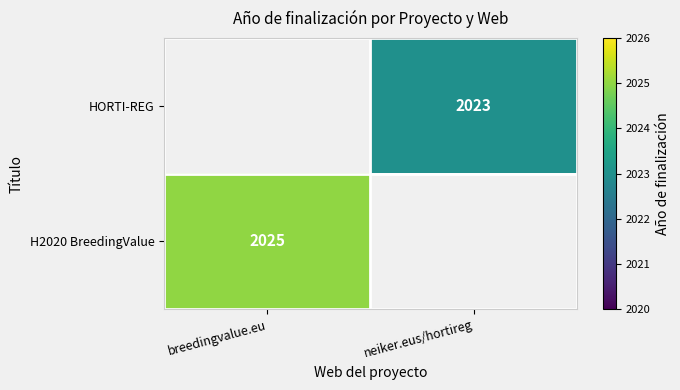

The value of H2020 BreedingValue at breedingvalue.eu is 2901. True or false?

False